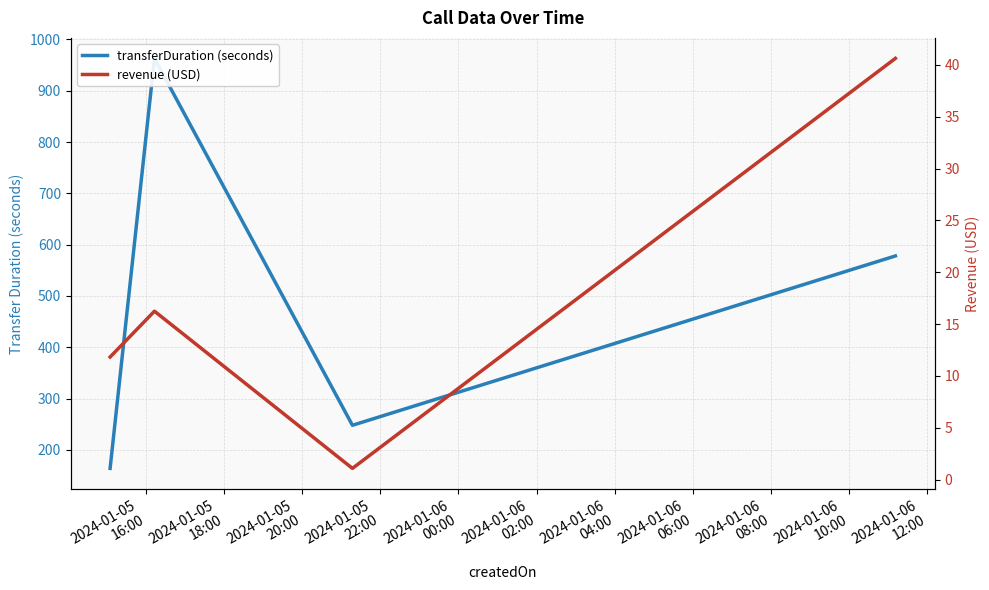

How many lines are shown in the chart?

2